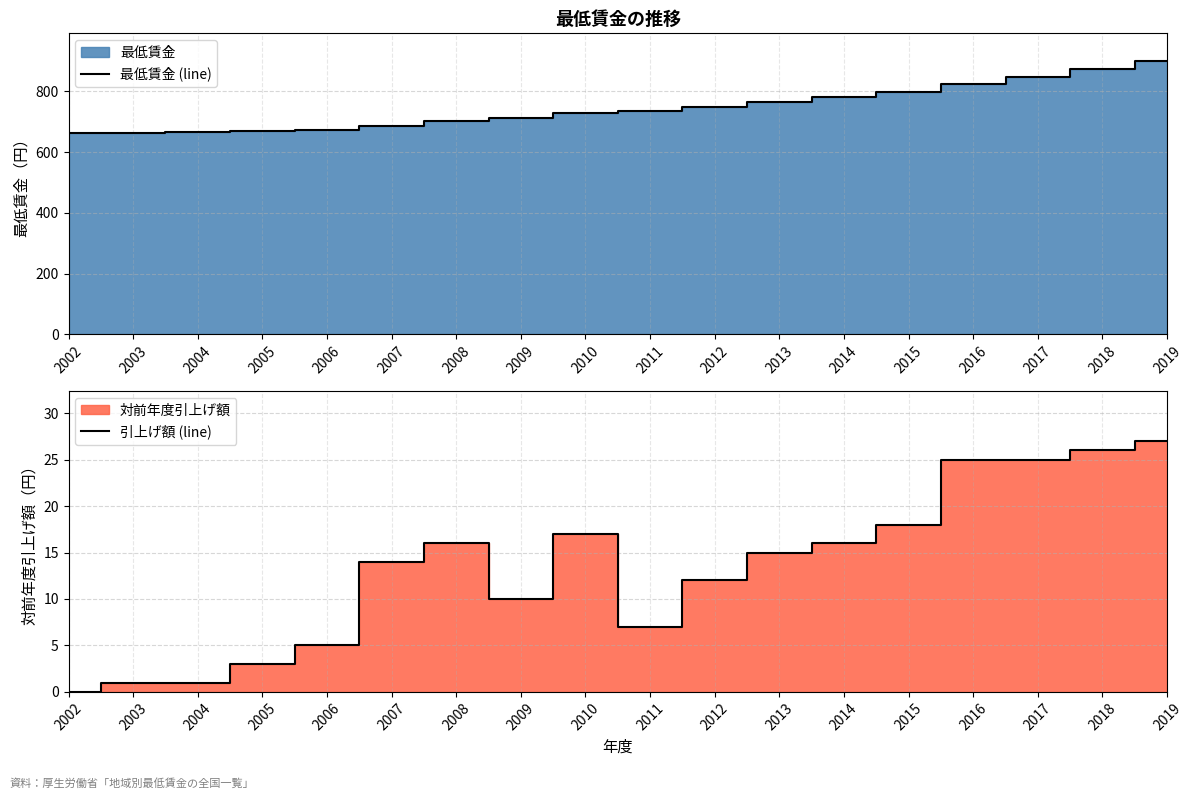

Reading left to right, extract all data points from this chart.

最低賃金 (line): 663	664	665	668	673	687	703	713	730	737	749	764	780	798	823	848	874	901
引上げ額 (line): 0	1	1	3	5	14	16	10	17	7	12	15	16	18	25	25	26	27